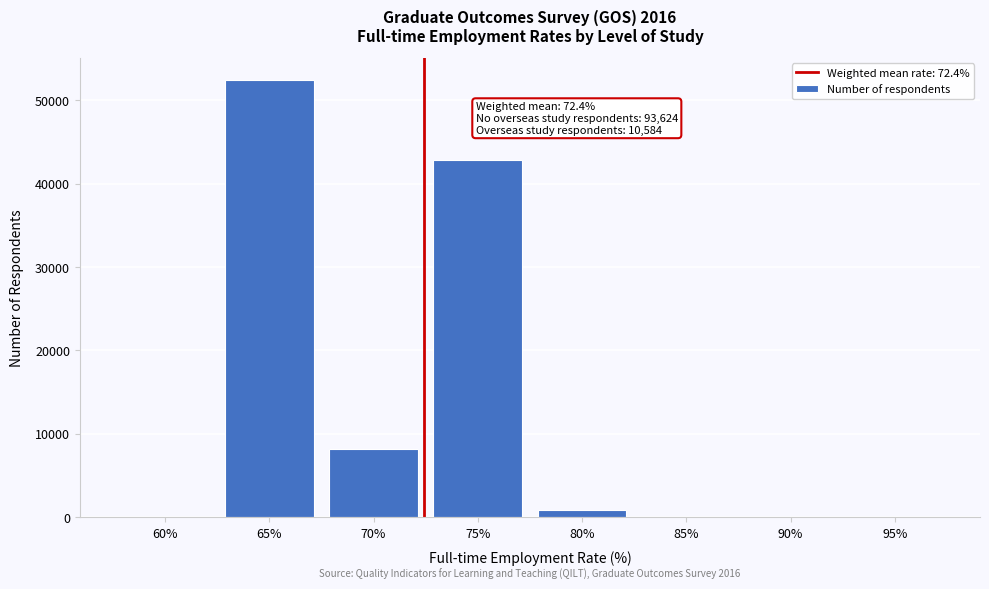

Reading right to left, what are all the values shown in this chart?

95%=0	90%=0	85%=0	80%=805	75%=42805	70%=8154	65%=52444	60%=0